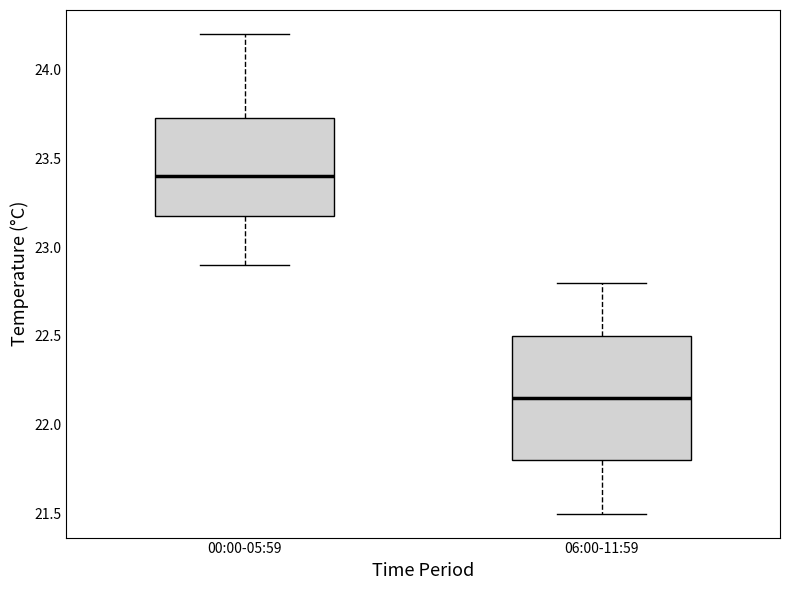

Reading left to right, read every box against the y-axis: the position of its median line, the range the box covers, and the ends of its whiskers. The values are not printed on the chart, so give them approximately, as read against the axis.

00:00-05:59: median 23.40, box 23.20 to 23.75, whiskers 22.90 to 24.20
06:00-11:59: median 22.15, box 21.80 to 22.50, whiskers 21.50 to 22.80